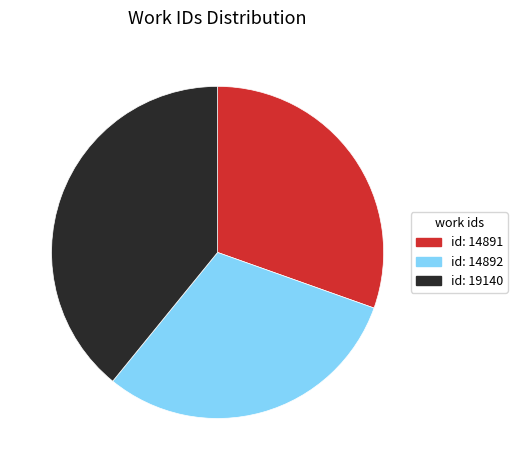

Does any single category account for the majority?

No